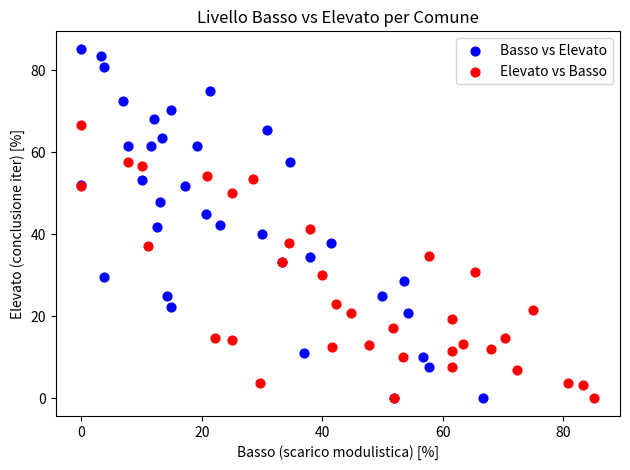

Which series has the largest Y range (max minus min)?

Basso vs Elevato